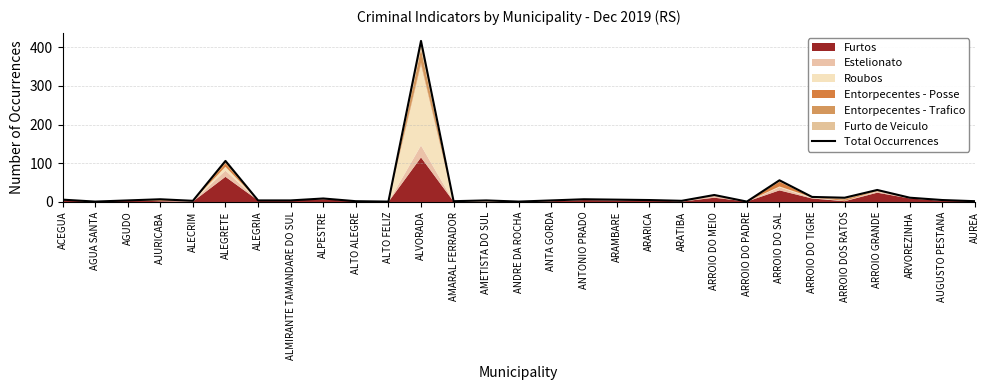

List the labels in order of value, largest first.

ALVORADA, ALEGRETE, ARROIO DO SAL, ARROIO GRANDE, ARROIO DO MEIO, ARROIO DO TIGRE, ARROIO DOS RATOS, ARVOREZINHA, ALPESTRE, AJURICABA, ANTONIO PRADO, ACEGUA, ARAMBARE, ARARICA, AUGUSTO PESTANA, AGUDO, ALEGRIA, ALMIRANTE TAMANDARE DO SUL, AMETISTA DO SUL, ANTA GORDA, ALECRIM, ARATIBA, ALTO ALEGRE, AMARAL FERRADOR, AUREA, AGUA SANTA, ALTO FELIZ, ANDRE DA ROCHA, ARROIO DO PADRE